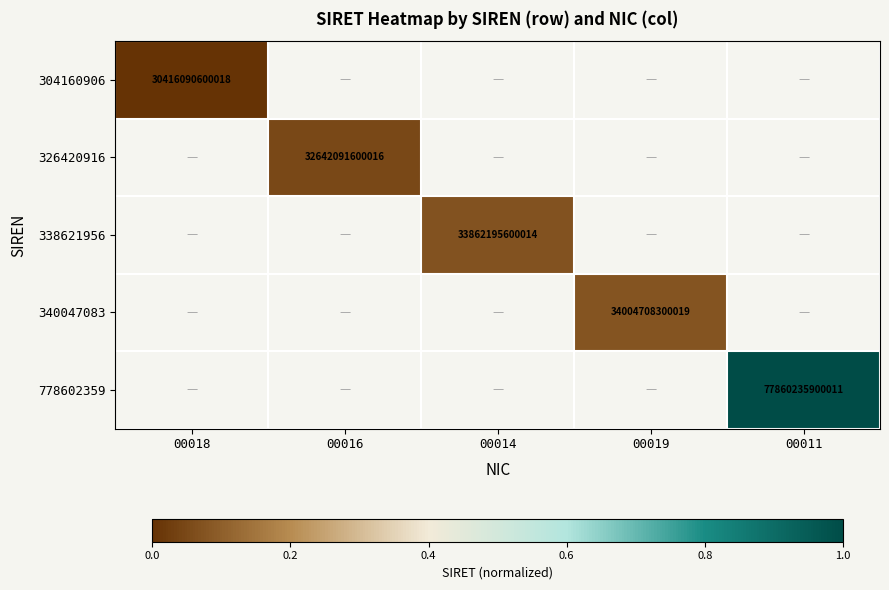

At how many categories does at least one series exceed 0?

4